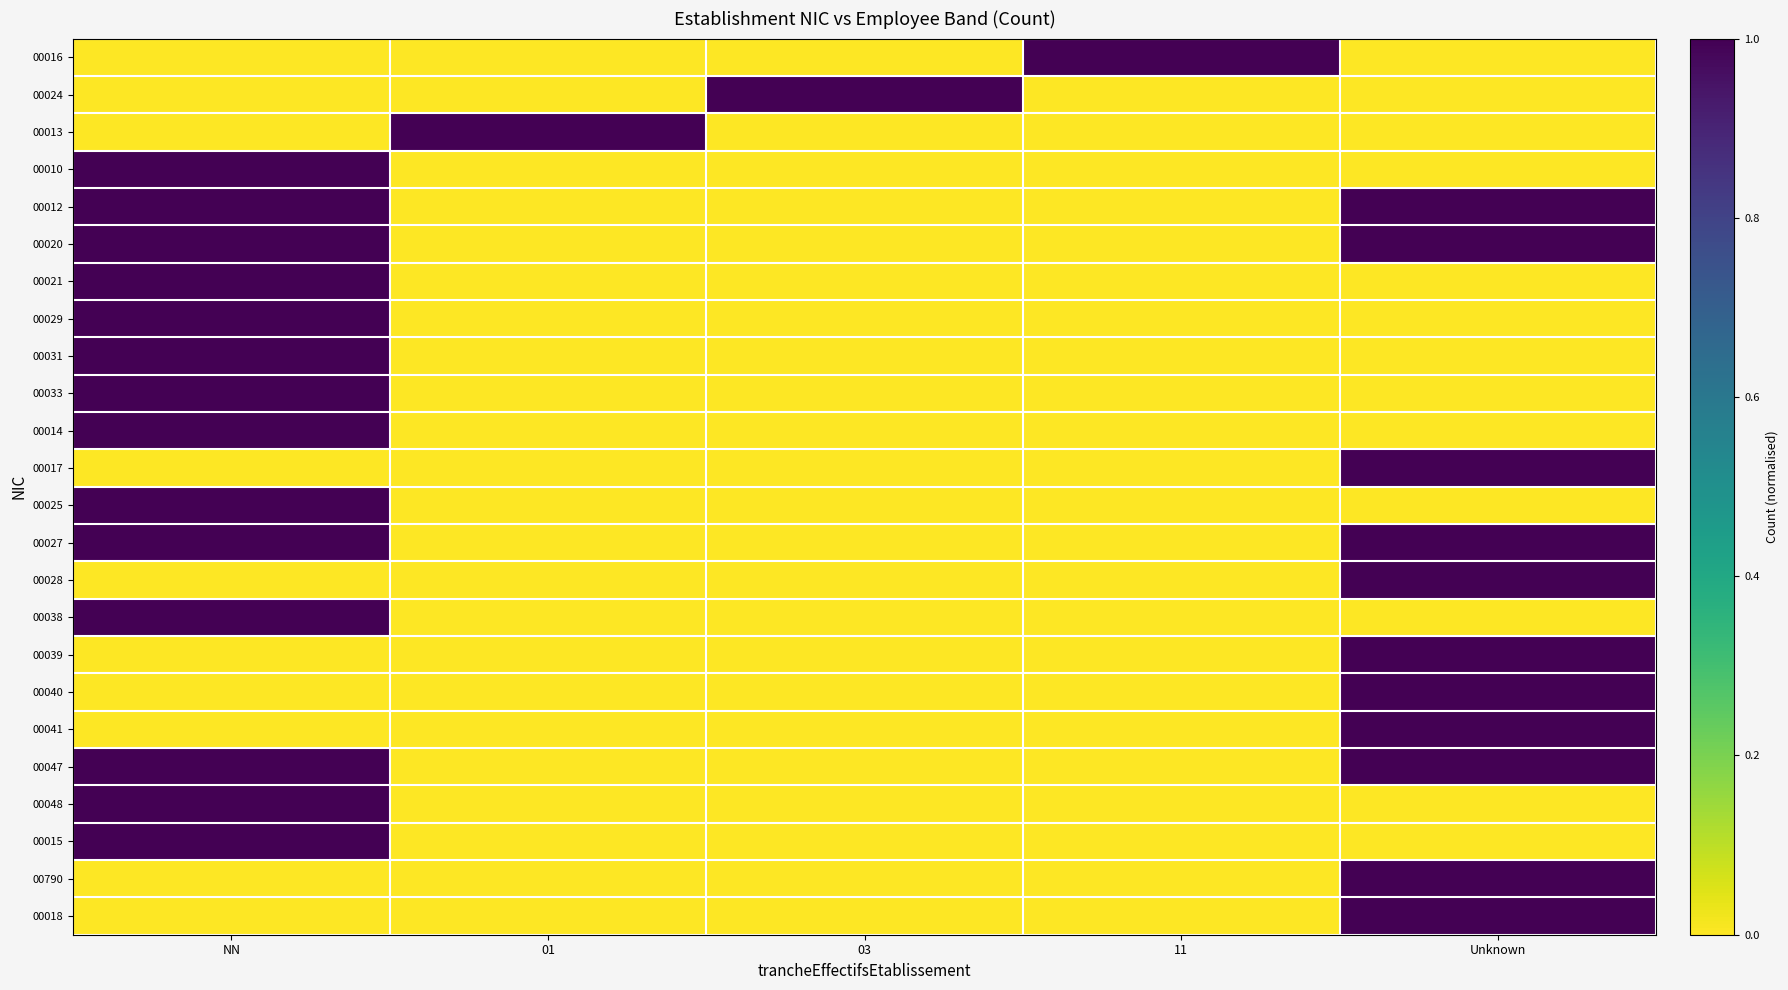

How many distinct data groups are displayed?

24